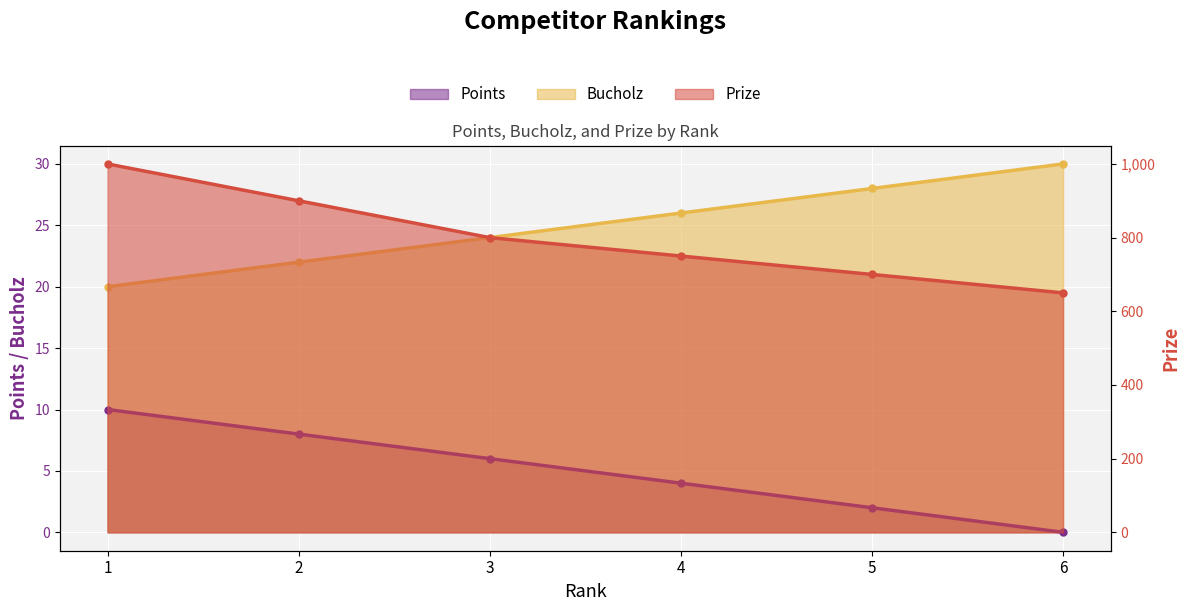

True or false: Prize and Points cross at least once.

False